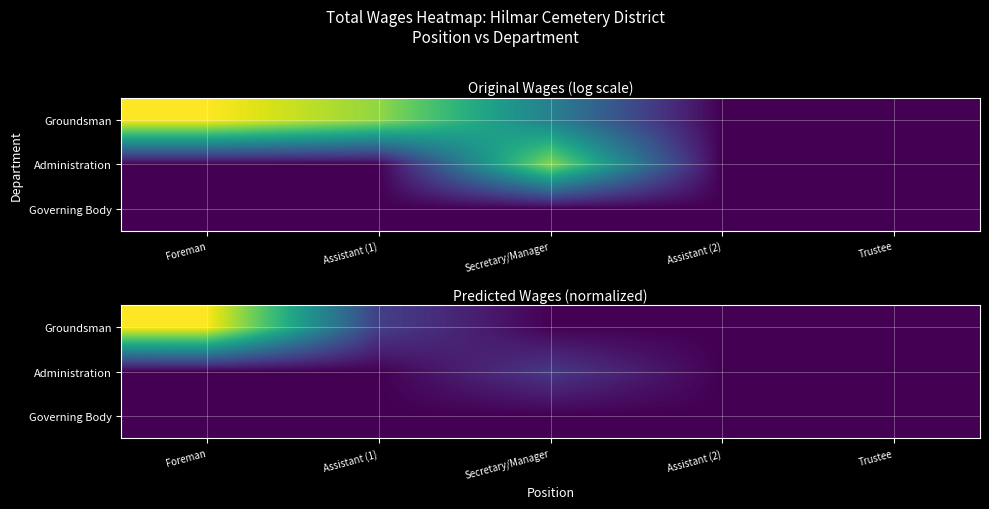

Is it true that Groundsman equals 1.0 at Foreman?

True